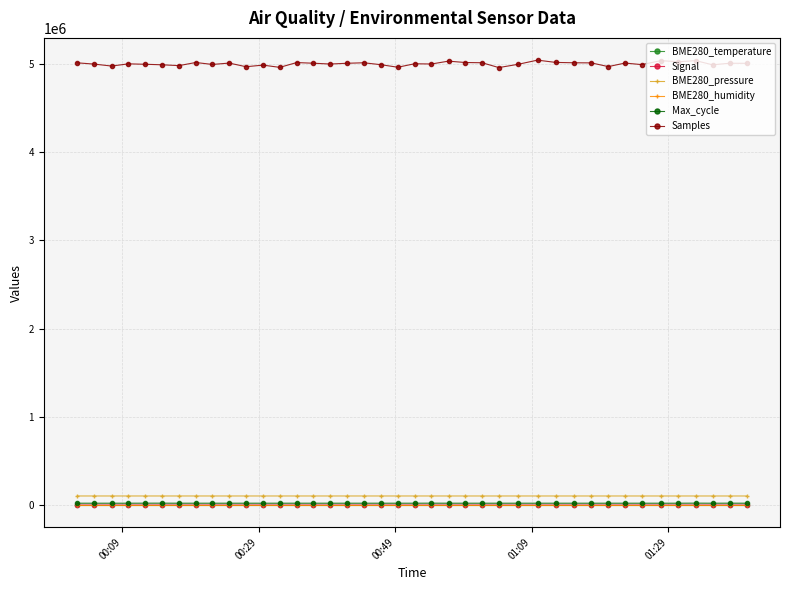

At how many categories does at least one series exceed 2180421?

40